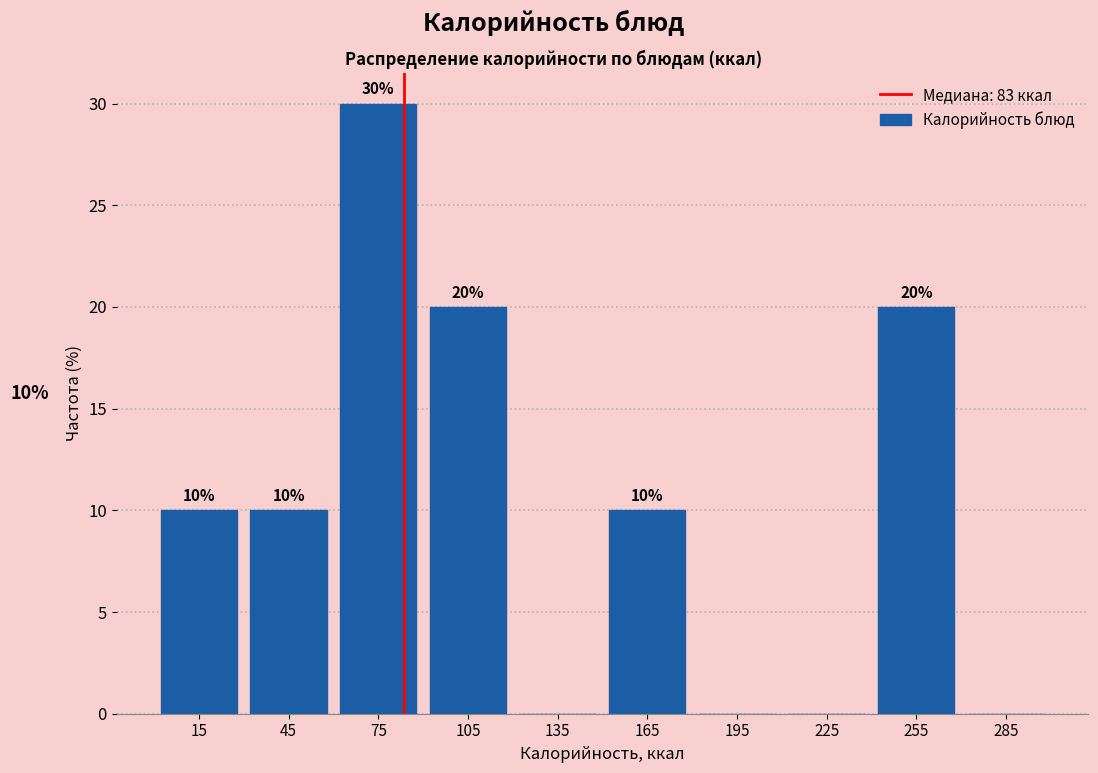

Which range on the x-axis has the tallest bar?

60 to 90